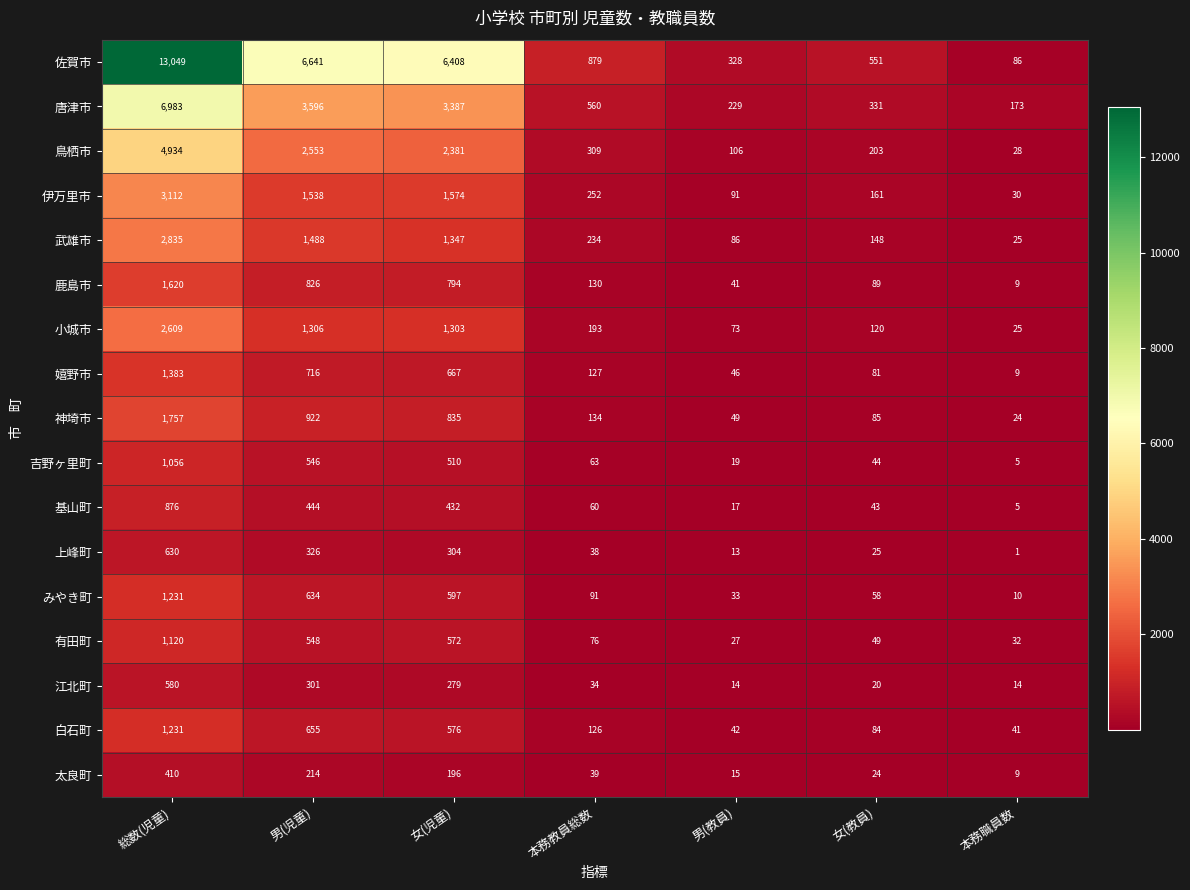

What value does the 白石町 series have at 女(教員)?

84